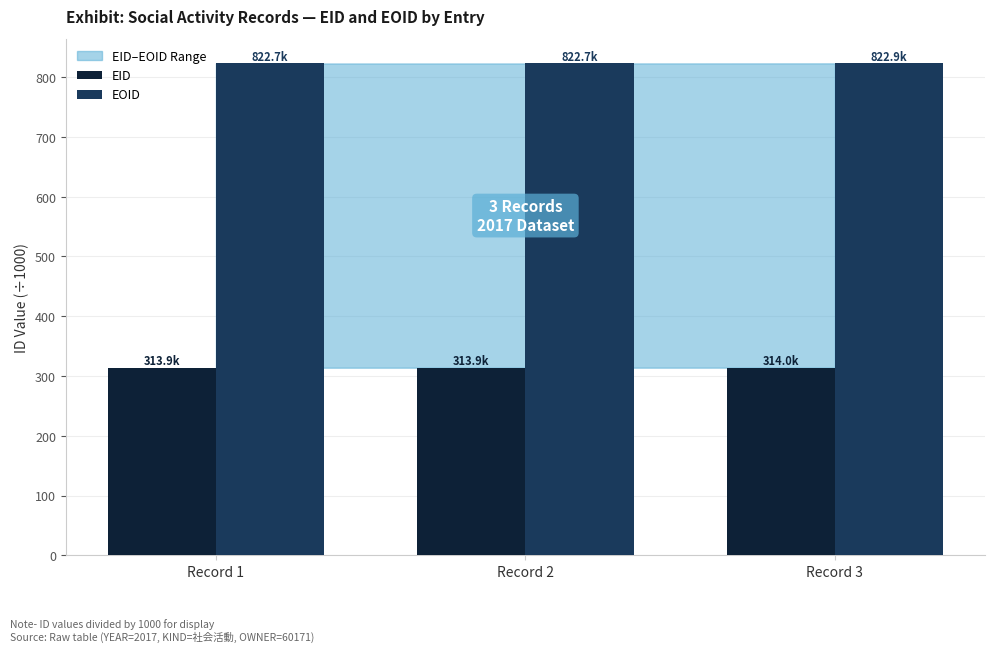

What is the minimum value shown in the chart?

313.9